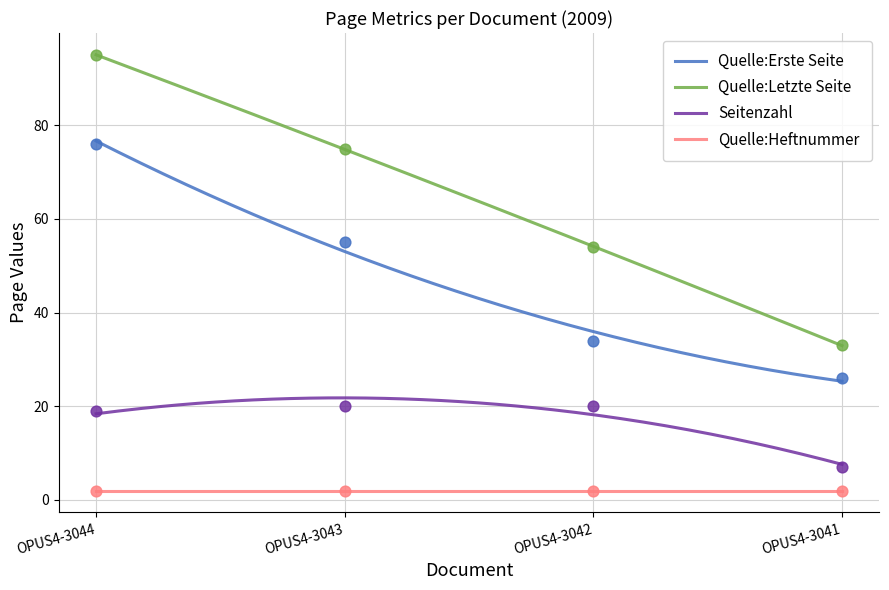

True or false: Quelle:Letzte Seite and Quelle:Heftnummer intersect in this chart.

False